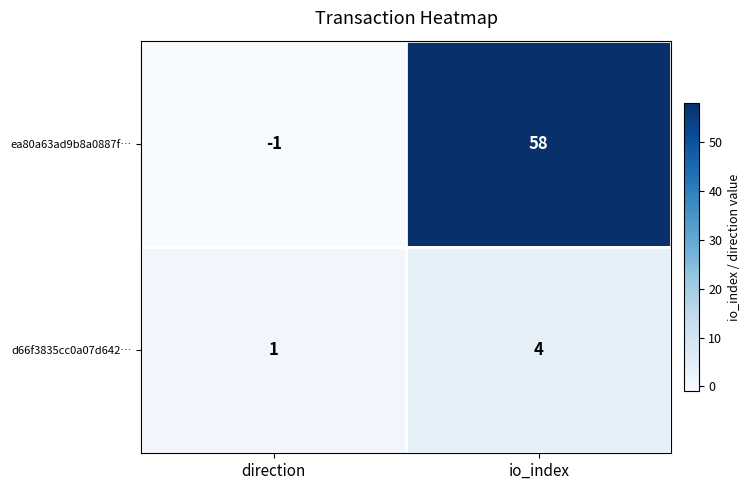

Which series has the largest total across all categories?

ea80a63ad9b8a0887f…